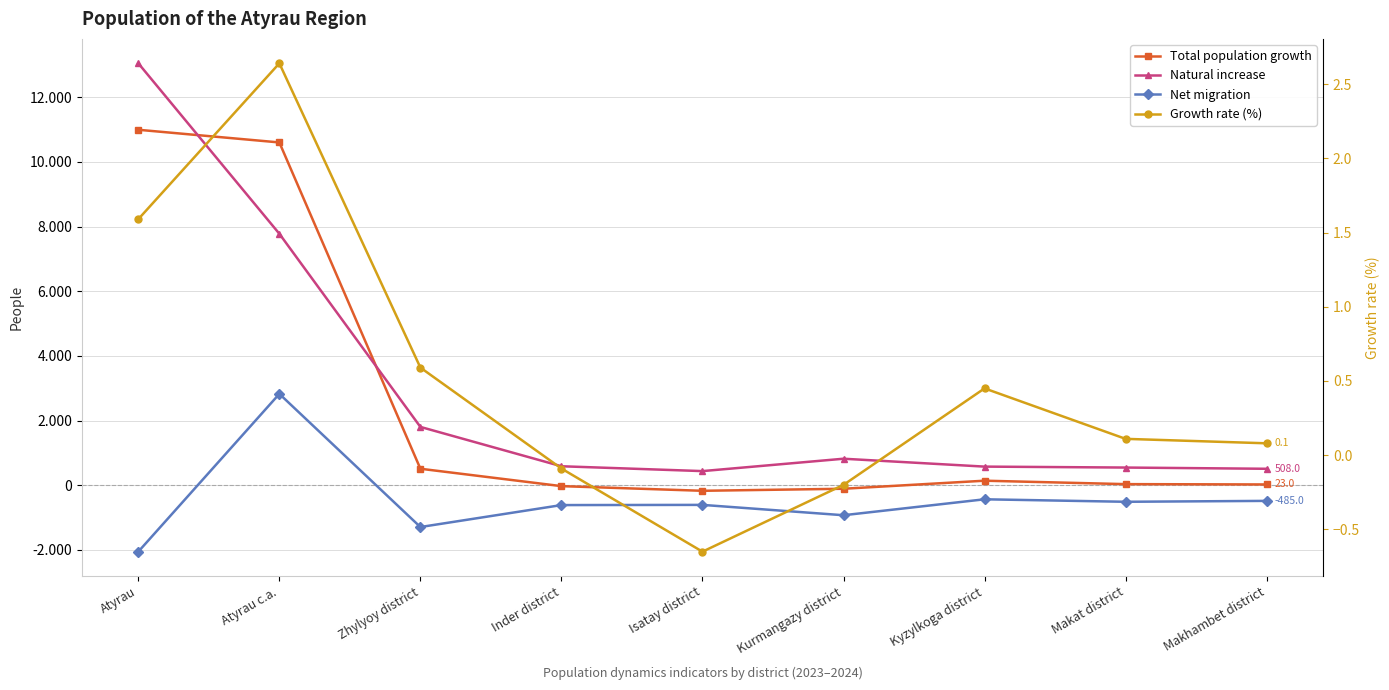

Where does the Net migration series first go above -609?

Atyrau c.a.